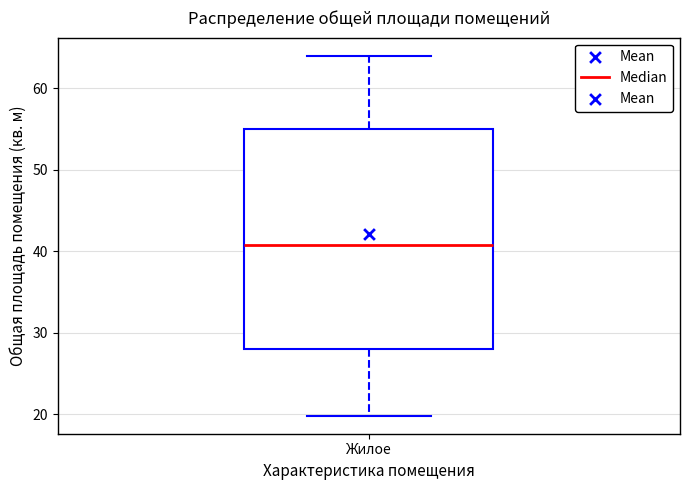

Where is the upper edge of the box for Жилое on the y-axis? The values are not printed on the chart, so give them approximately, as read against the axis.

55